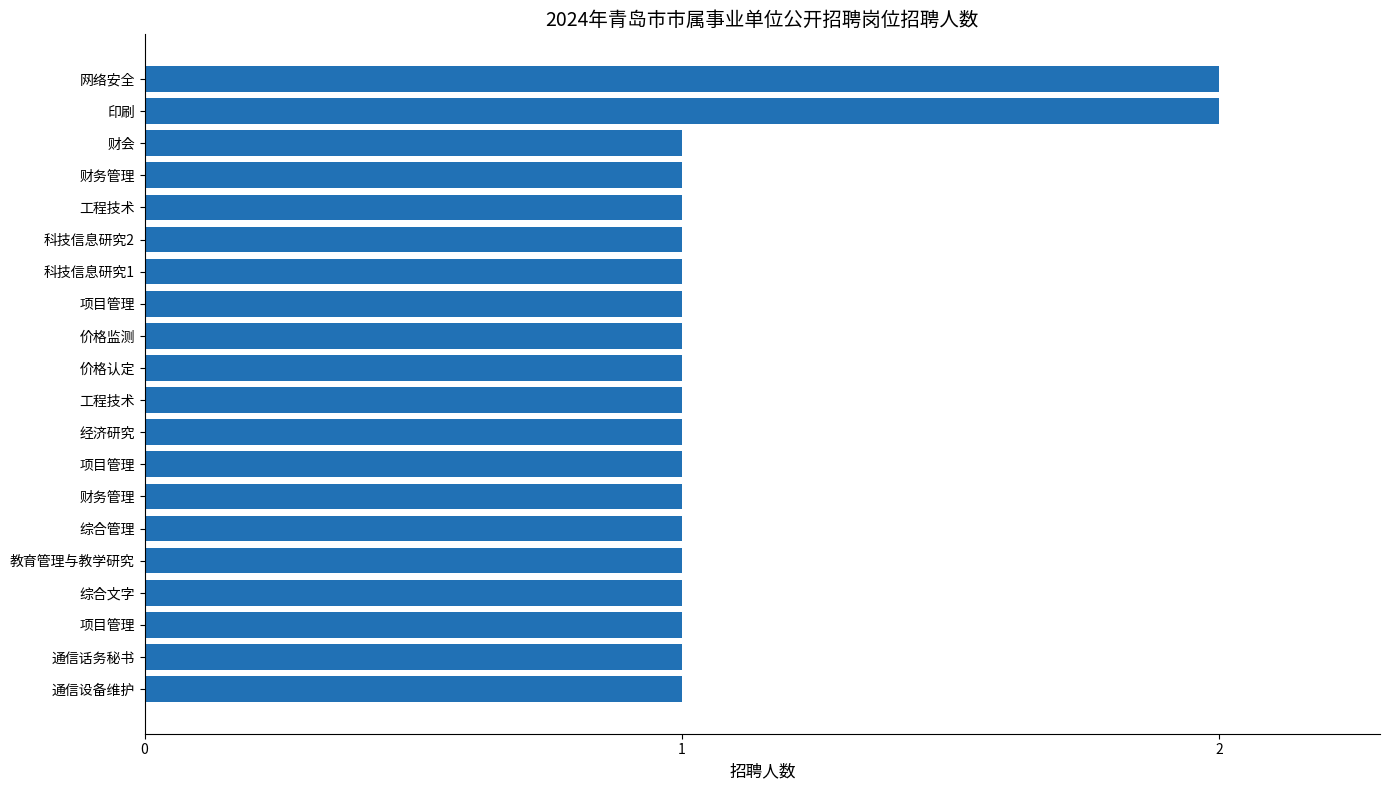

Rank the categories by value from highest to lowest.

印刷, 网络安全, 通信设备维护, 通信话务秘书, 项目管理, 综合文字, 教育管理与教学研究, 综合管理, 财务管理, 项目管理, 经济研究, 工程技术, 价格认定, 价格监测, 项目管理, 科技信息研究1, 科技信息研究2, 工程技术, 财务管理, 财会